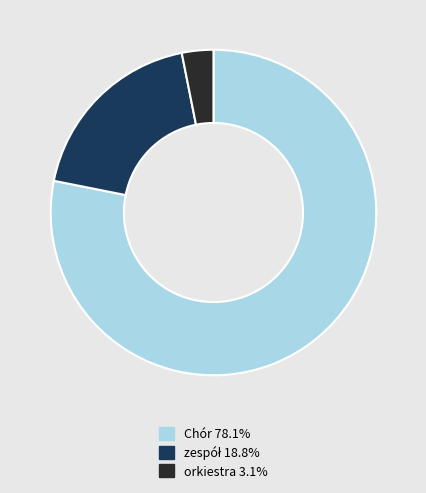

How many segments does this pie chart have?

3